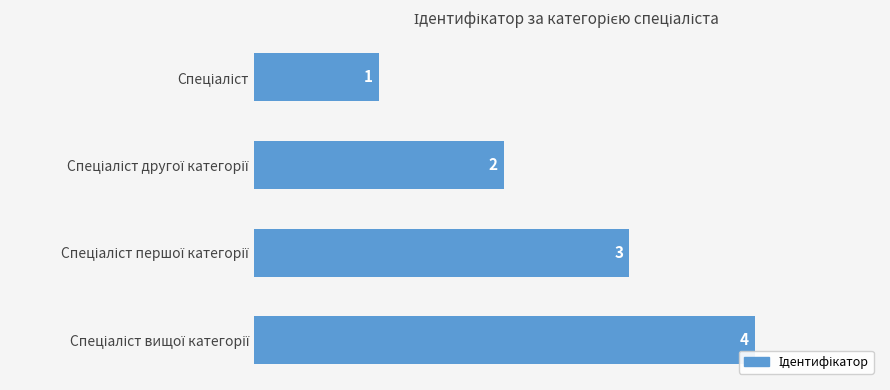

How many values are below 3?

2